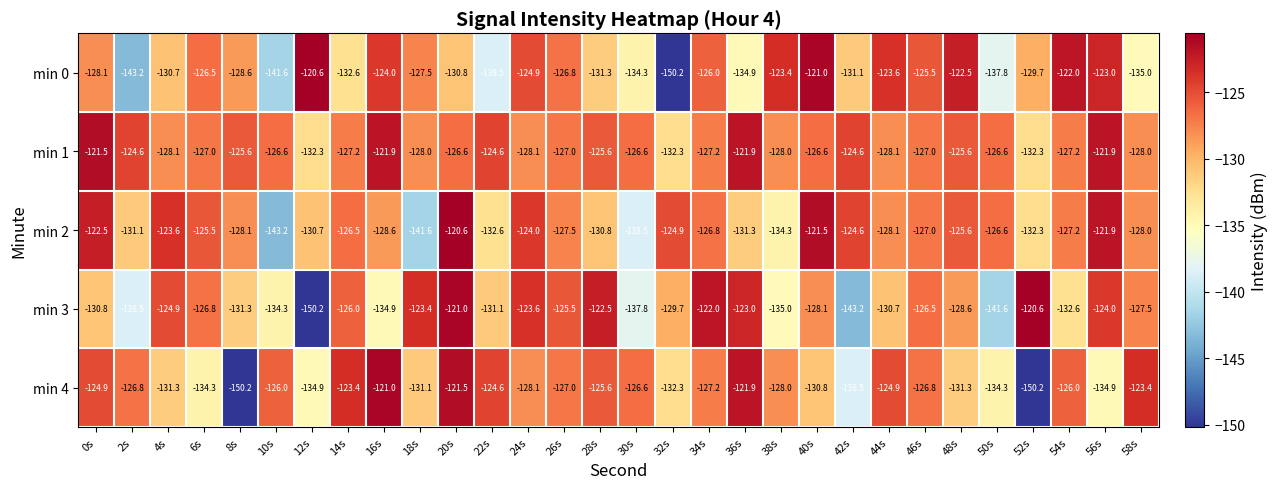

What is the difference between the min 0 values at 22s and 54s?

16.5